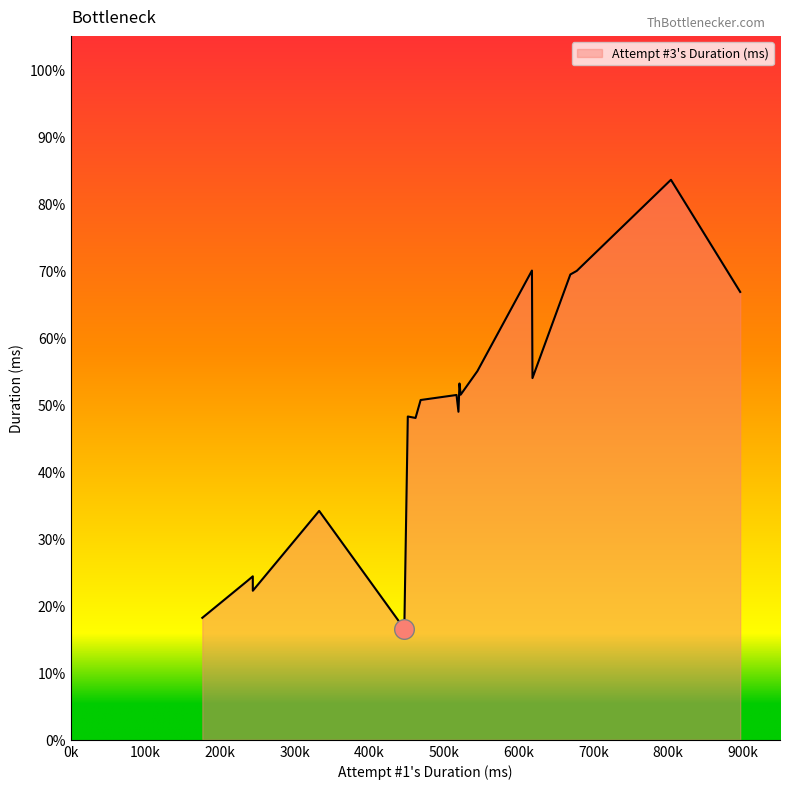

Does the chart have visible grid lines?

No